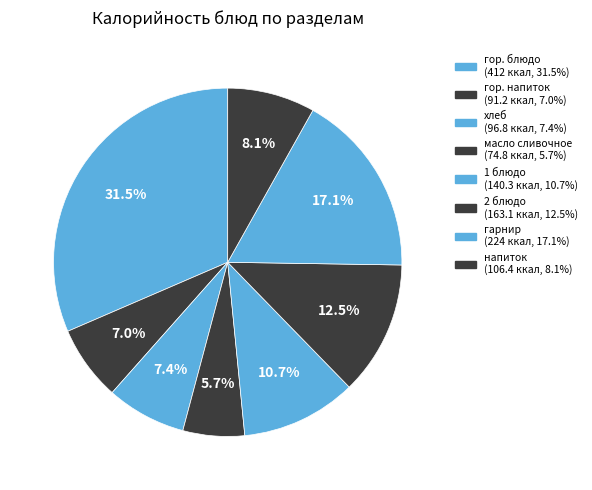

Rank the categories by value from lowest to highest.

масло сливочное, гор. напиток, хлеб, напиток, 1 блюдо, 2 блюдо, гарнир, гор. блюдо